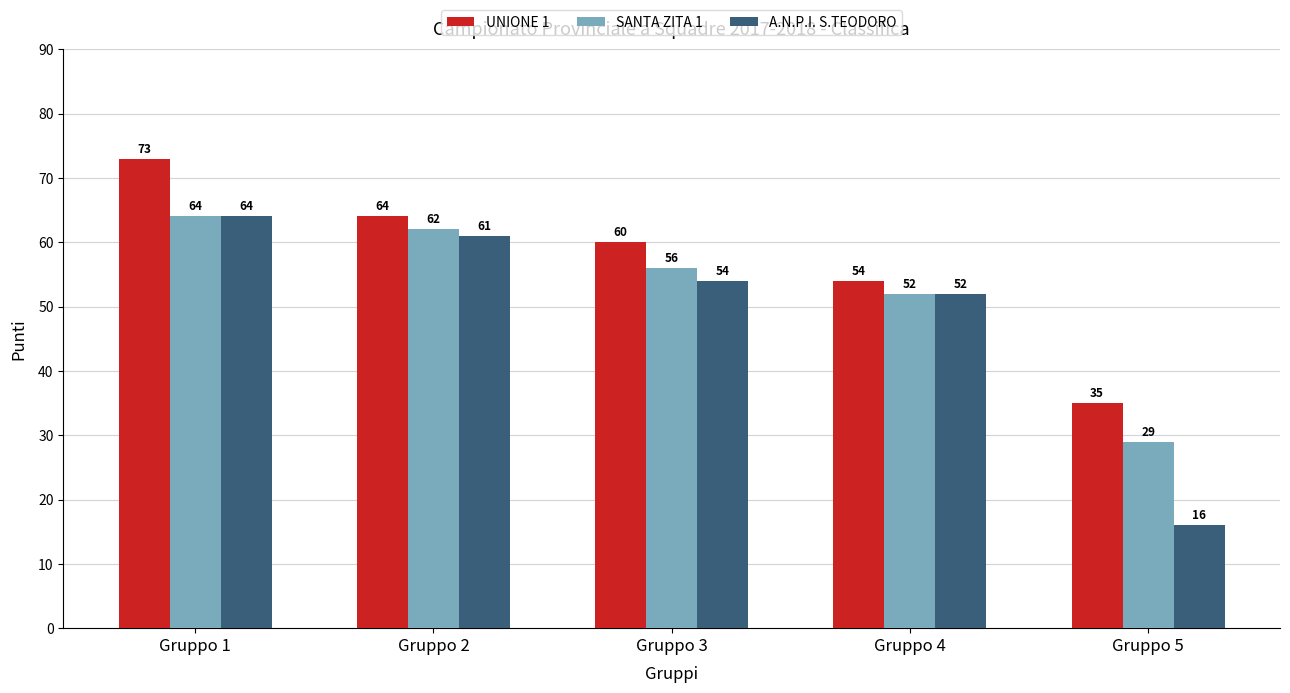

What is the spread (max minus min) of values at Gruppo 1?

9